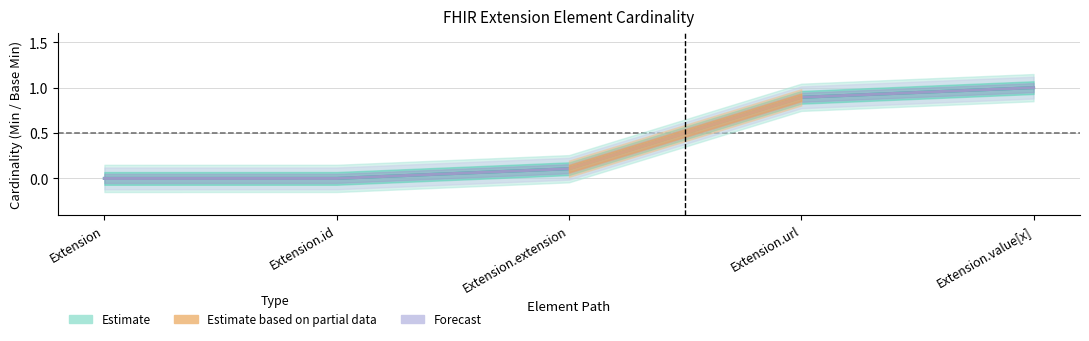

At which label does Forecast reach its minimum?

Extension